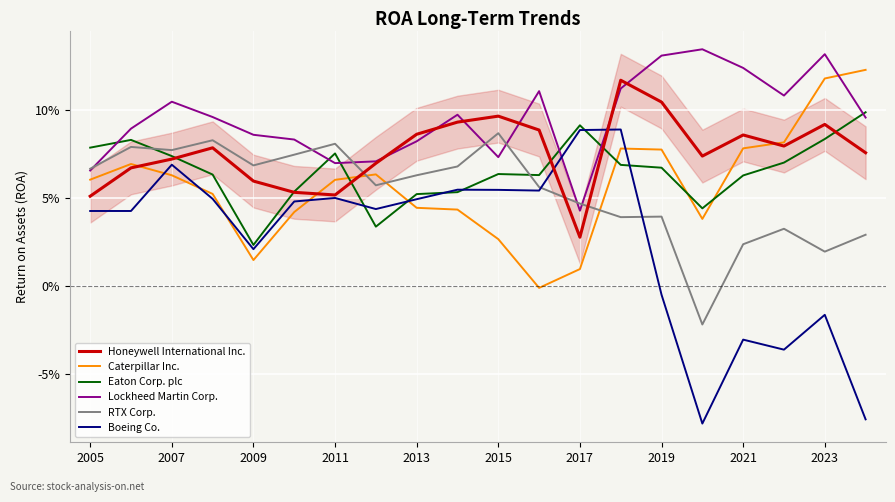

Does the chart have visible grid lines?

Yes